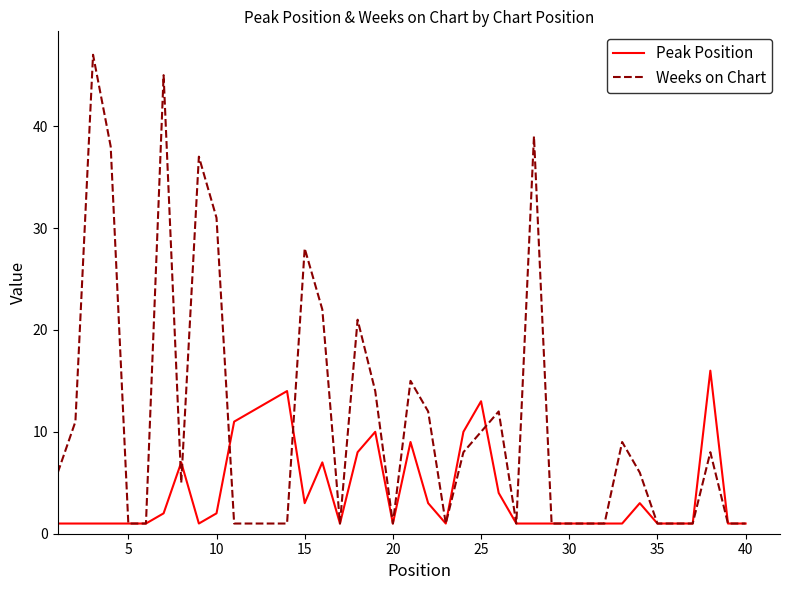

How many distinct data groups are displayed?

2